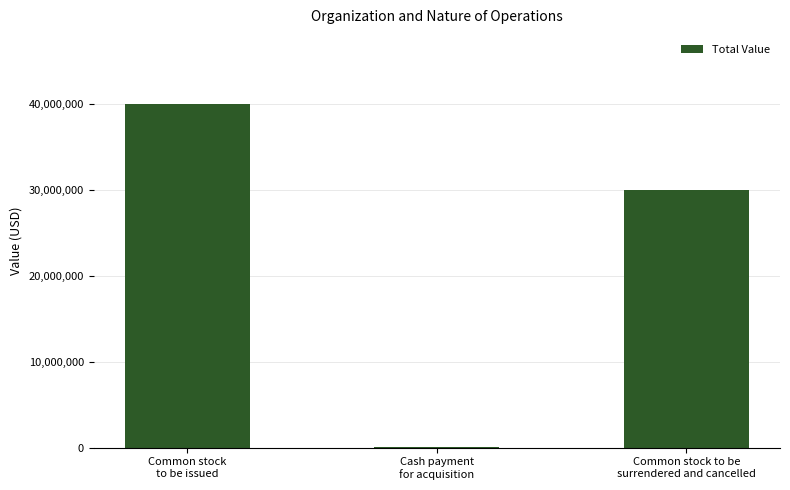

Reading left to right, extract all data points from this chart.

Common stock
to be issued=40000000	Cash payment
for acquisition=50000	Common stock to be
surrendered and cancelled=30000000